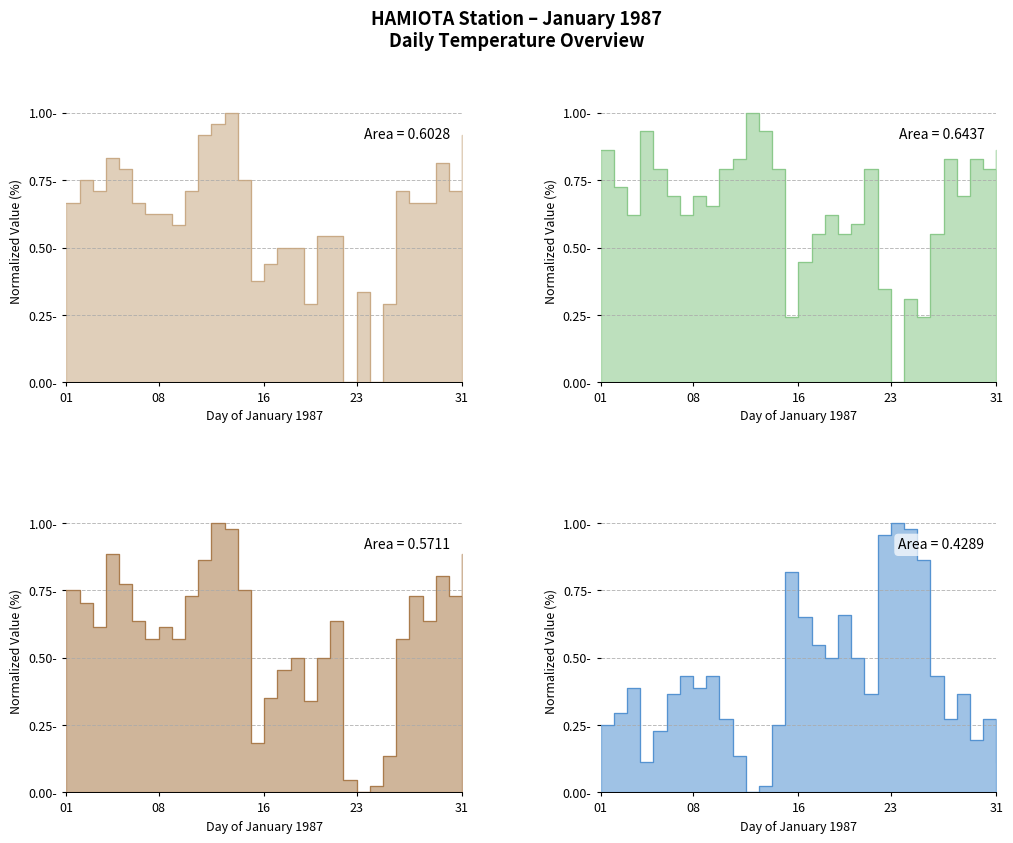

What is the sum of the Heat Deg Days (°C) values at 15 and 18?

1.3